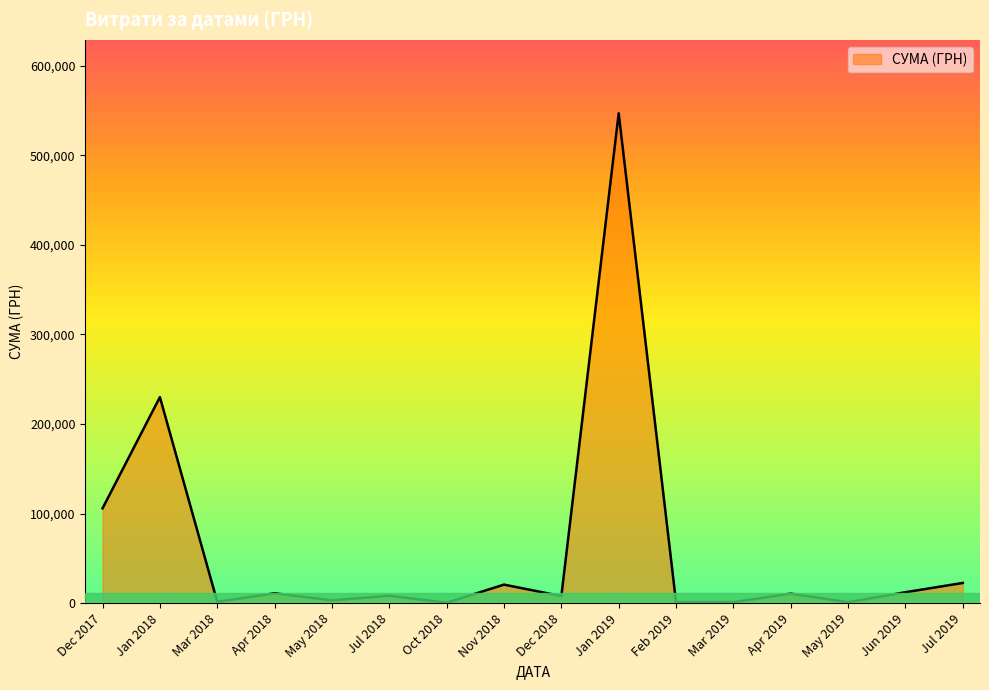

What is the maximum value shown in the chart?

546929.7